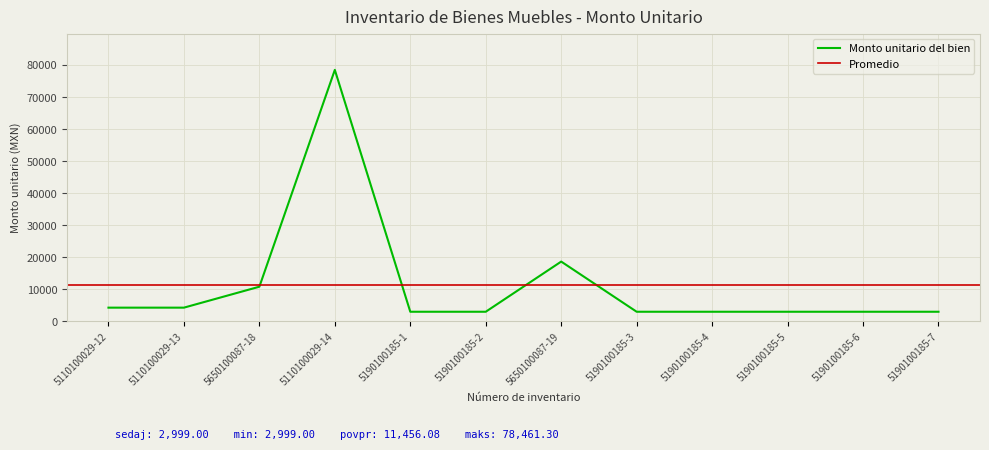

What is the difference between the values at 5110100029-14 and 5190100185-6?

75462.3